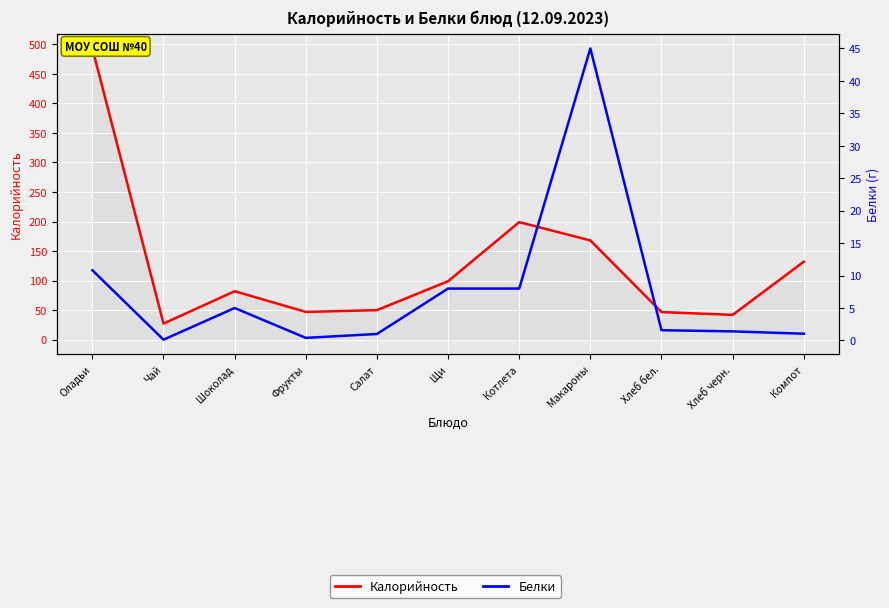

Between Салат and Щи, which series saw the biggest shift?

Калорийность